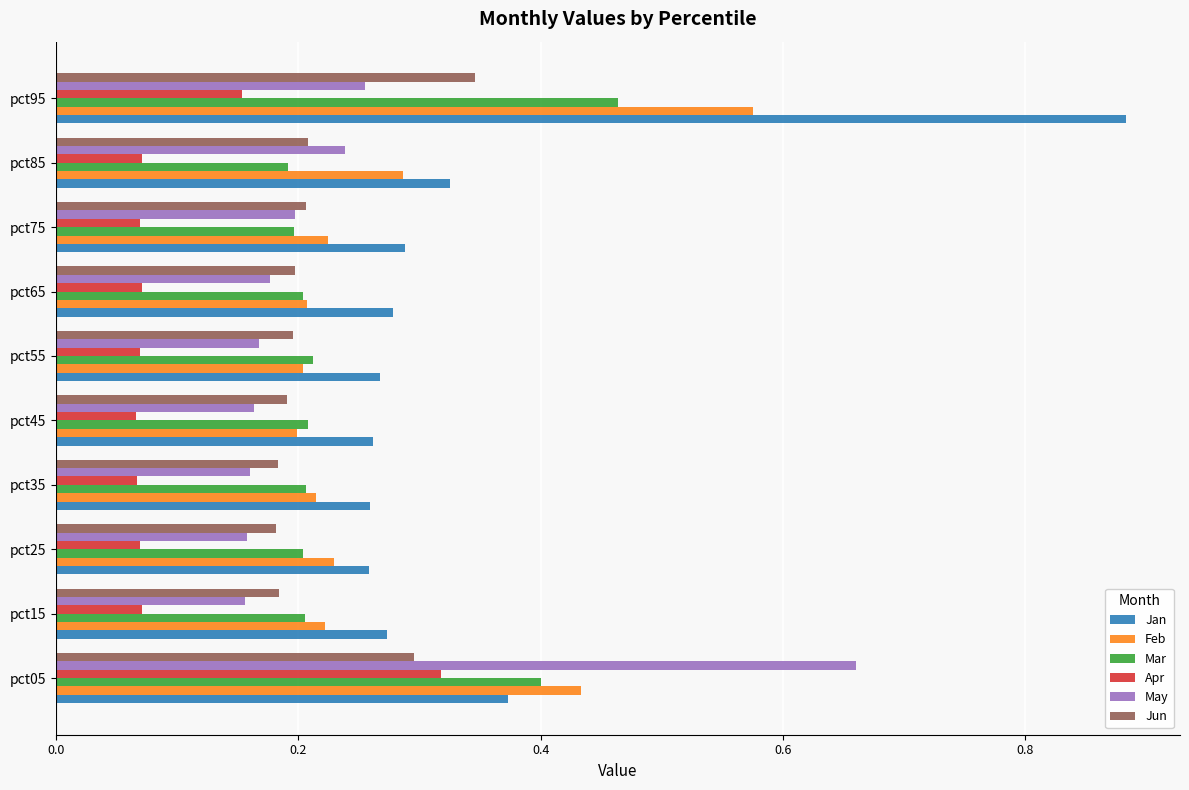

Which category has the highest value in the Jun series?

pct95